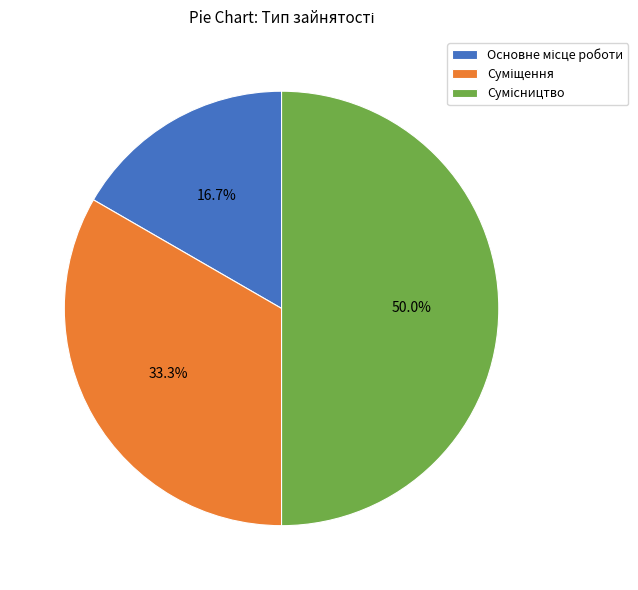

Count the number of slices in the pie.

3